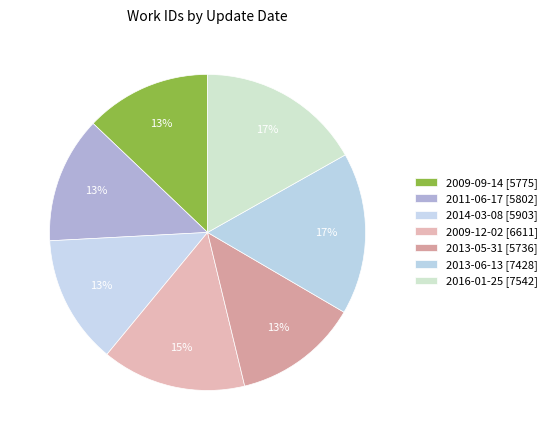

How many segments does this pie chart have?

7